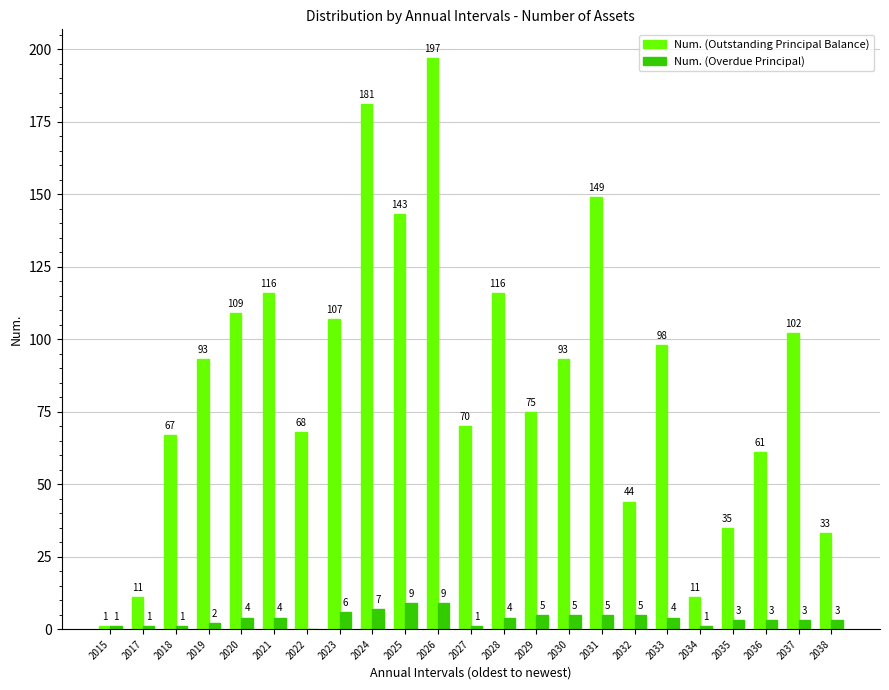

What is the total value across all series at 2023?

113